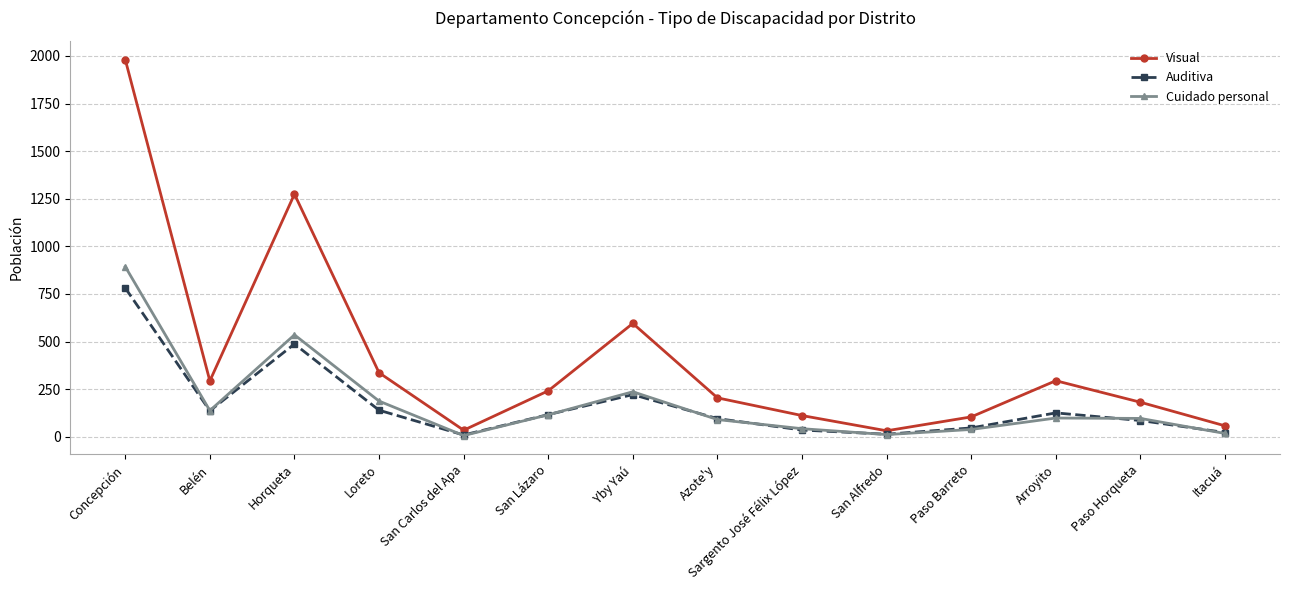

True or false: Visual has a value of 1981 at Concepción.

True